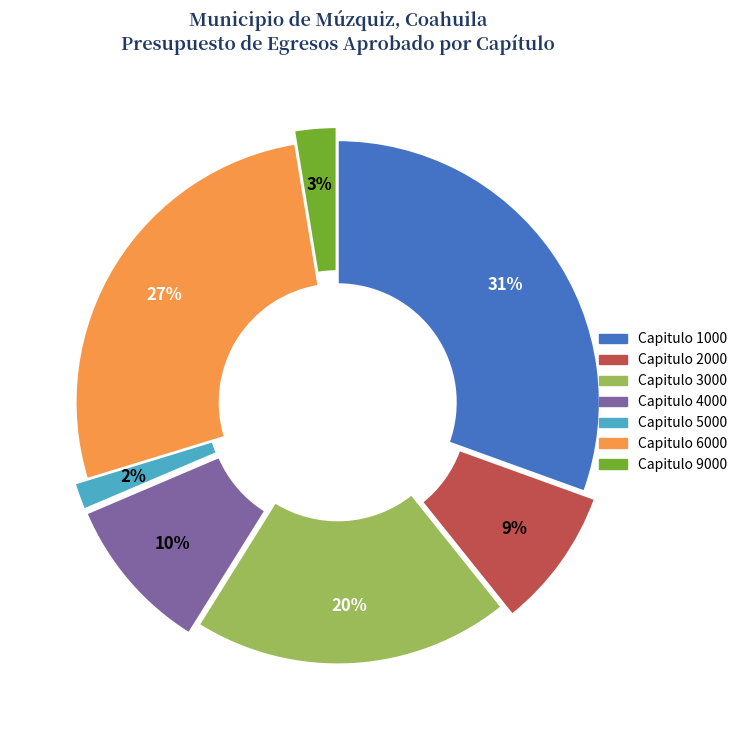

Which slice is the largest?

Capitulo 1000